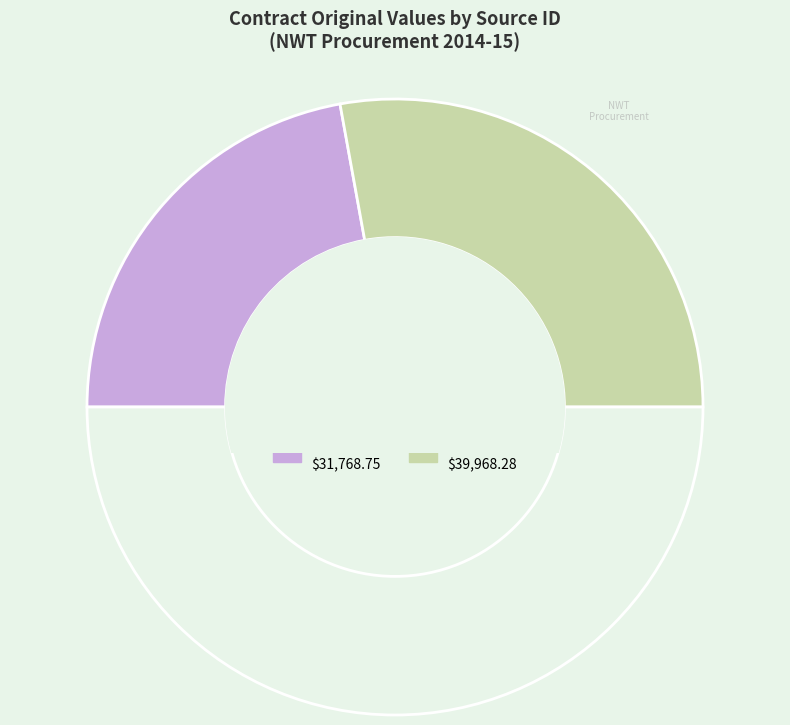

Count the number of slices in the pie.

3